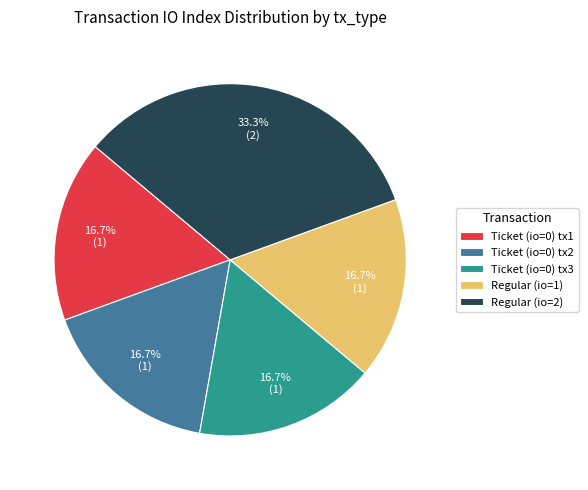

What is the total percentage of Regular (io=2) and Ticket (io=0) tx1?

50.0%